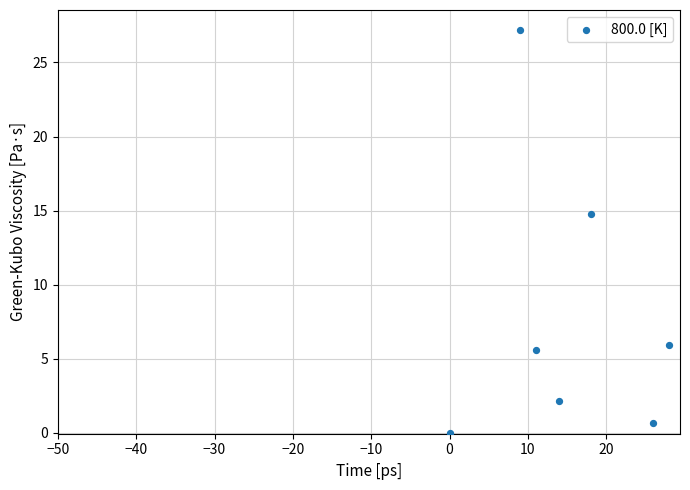

What Y value in the scatter plot is closest to 13?

14.8